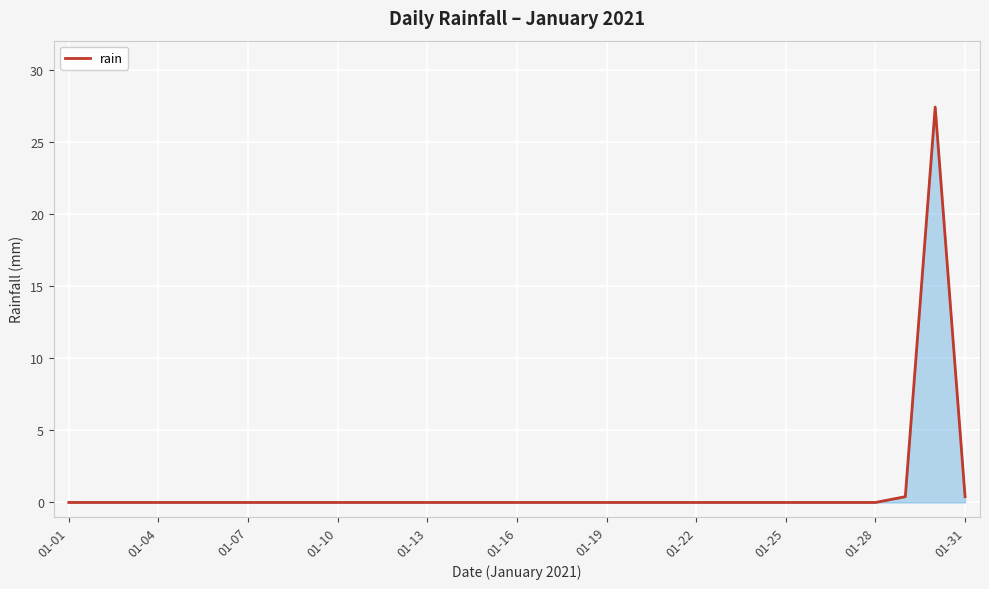

What is the difference between the maximum and minimum values?

27.4